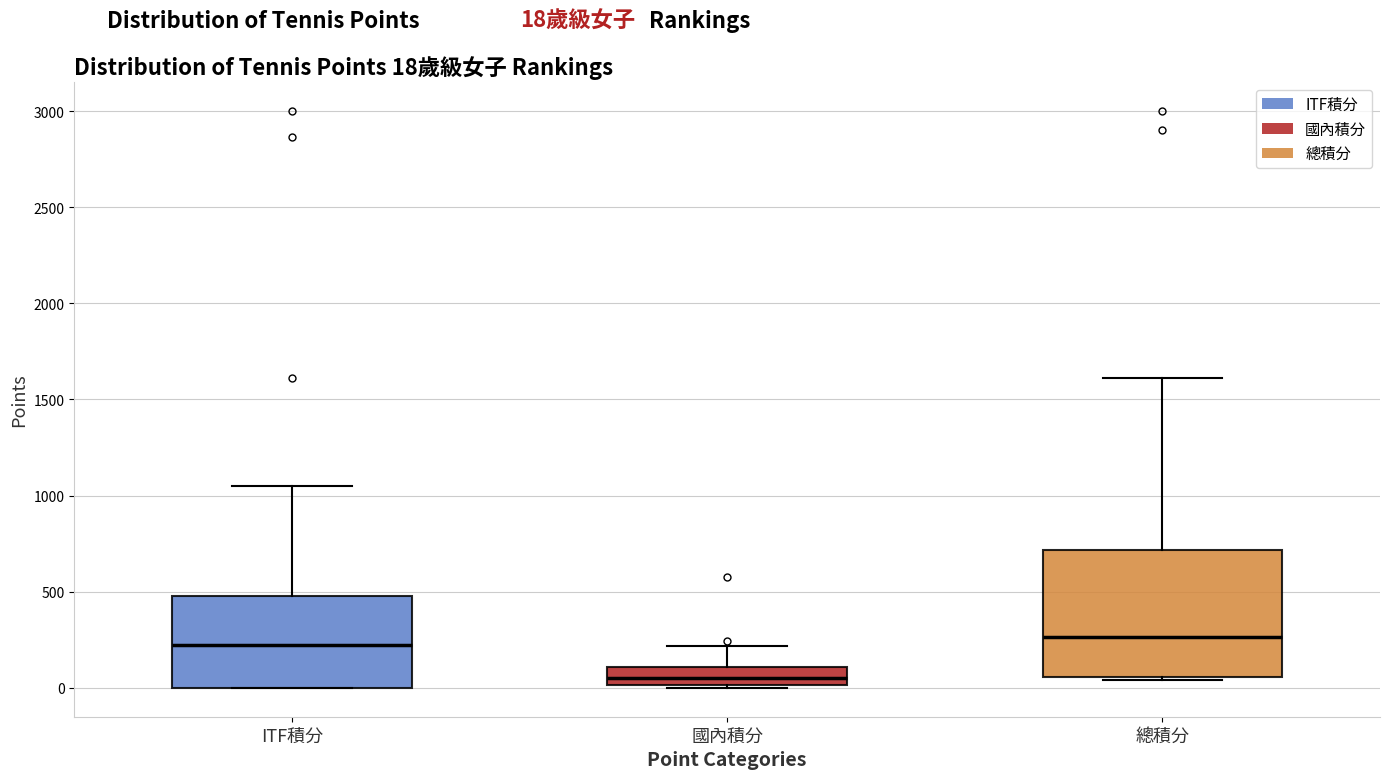

Which box's median line is the lowest?

國內積分